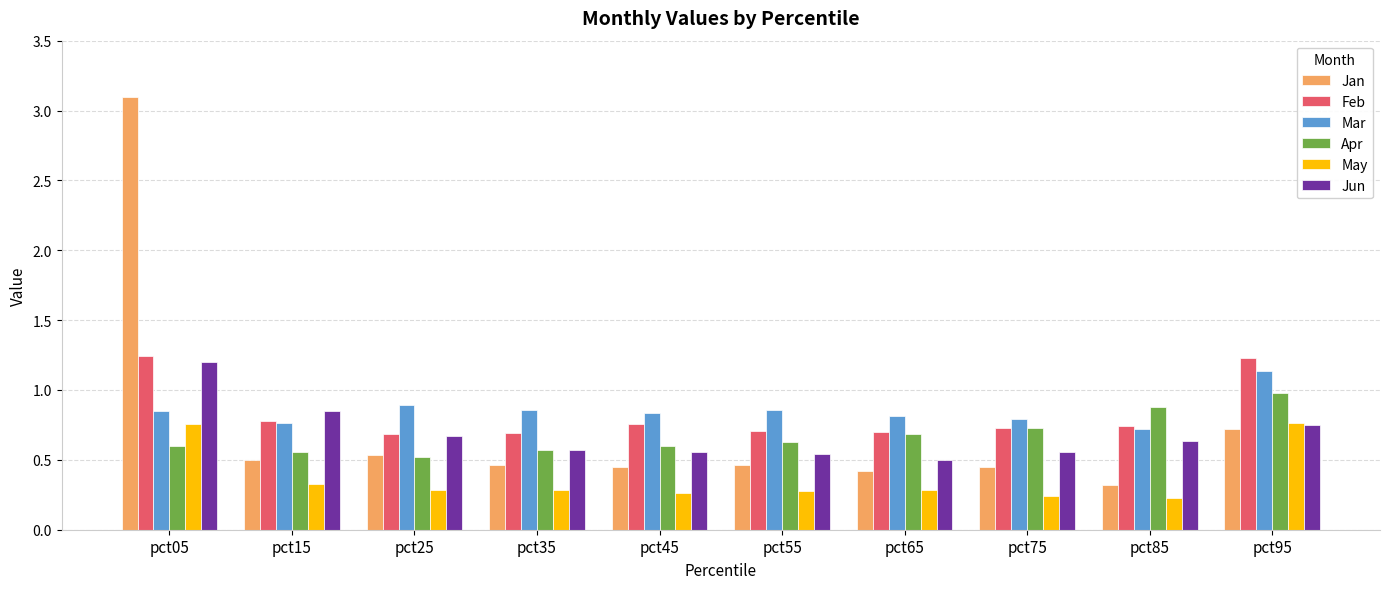

At which category is the sum across all series the highest?

pct05